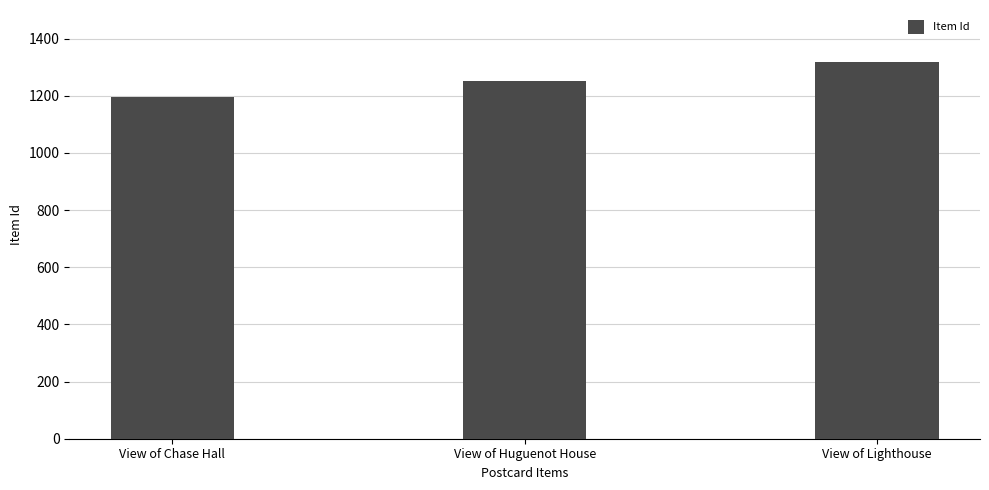

Rank the categories by value from highest to lowest.

View of Lighthouse, View of Huguenot House, View of Chase Hall